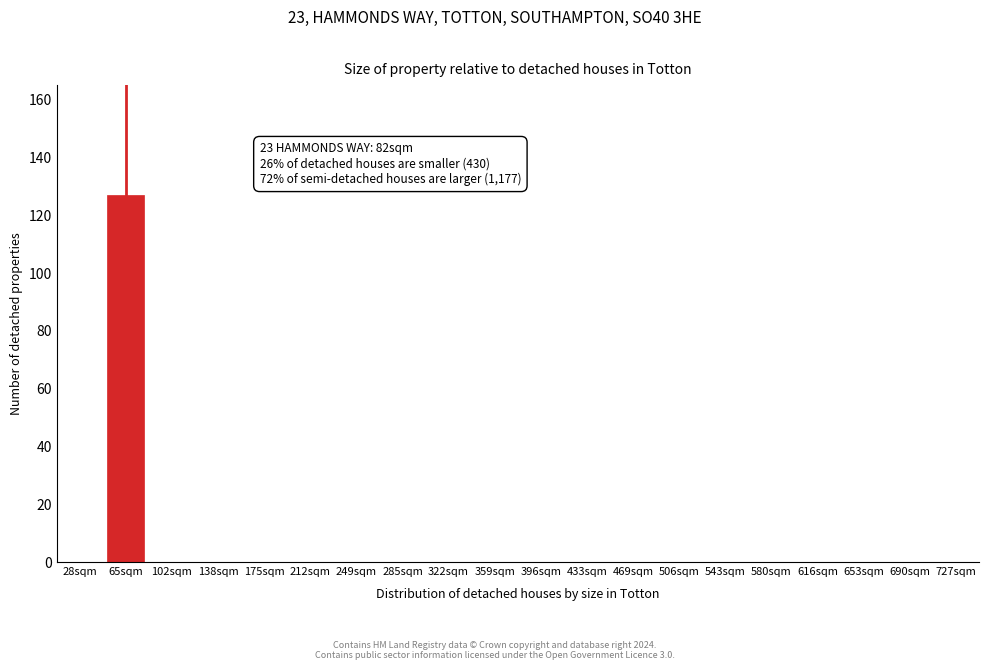

Reading left to right, transcribe all the data shown in this chart.

28sqm=0	65sqm=127	102sqm=0	138sqm=0	175sqm=0	212sqm=0	249sqm=0	285sqm=0	322sqm=0	359sqm=0	396sqm=0	433sqm=0	469sqm=0	506sqm=0	543sqm=0	580sqm=0	616sqm=0	653sqm=0	690sqm=0	727sqm=0